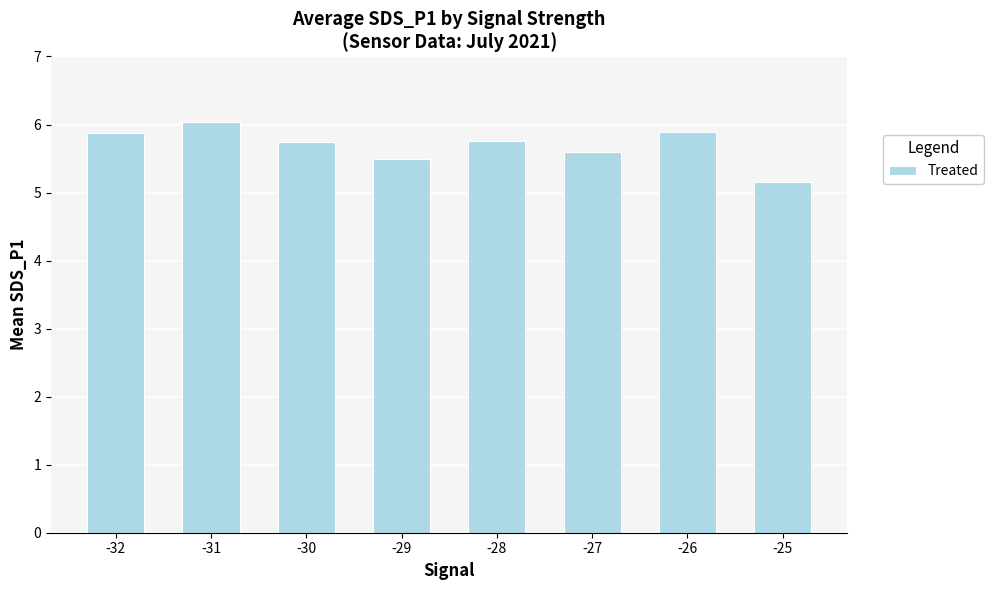

What is the difference between the second highest and minimum values?

0.7